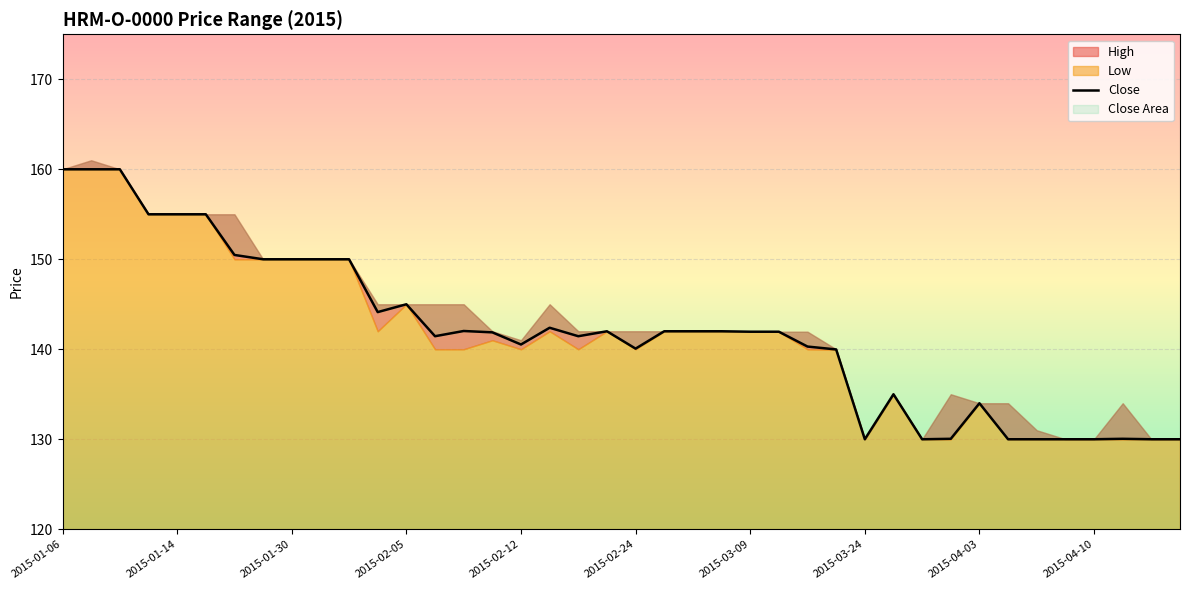

Count the number of values greater than 141.

24